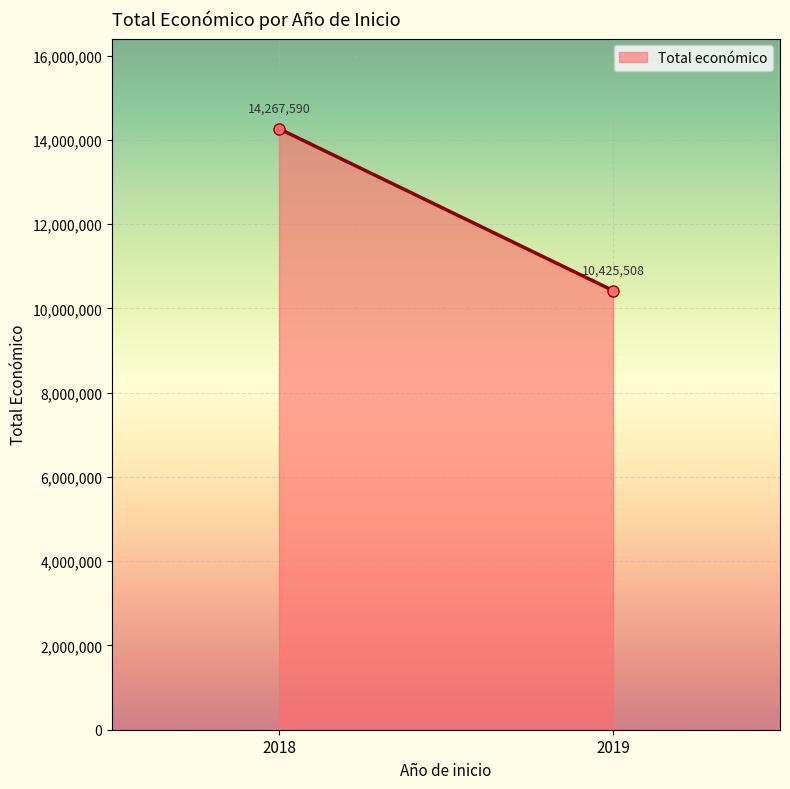

What is the greatest value displayed?

14267590